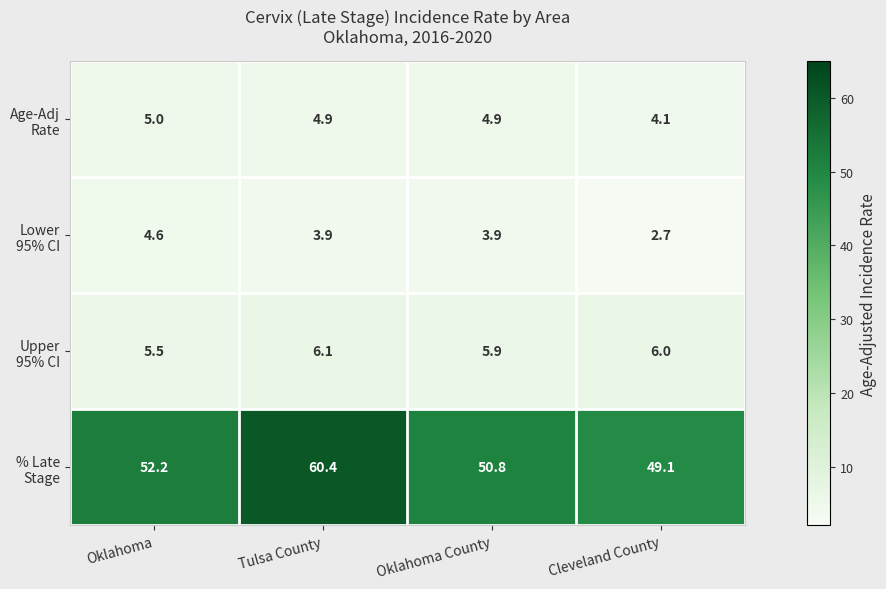

Which category has the lowest value across all series?

Cleveland County